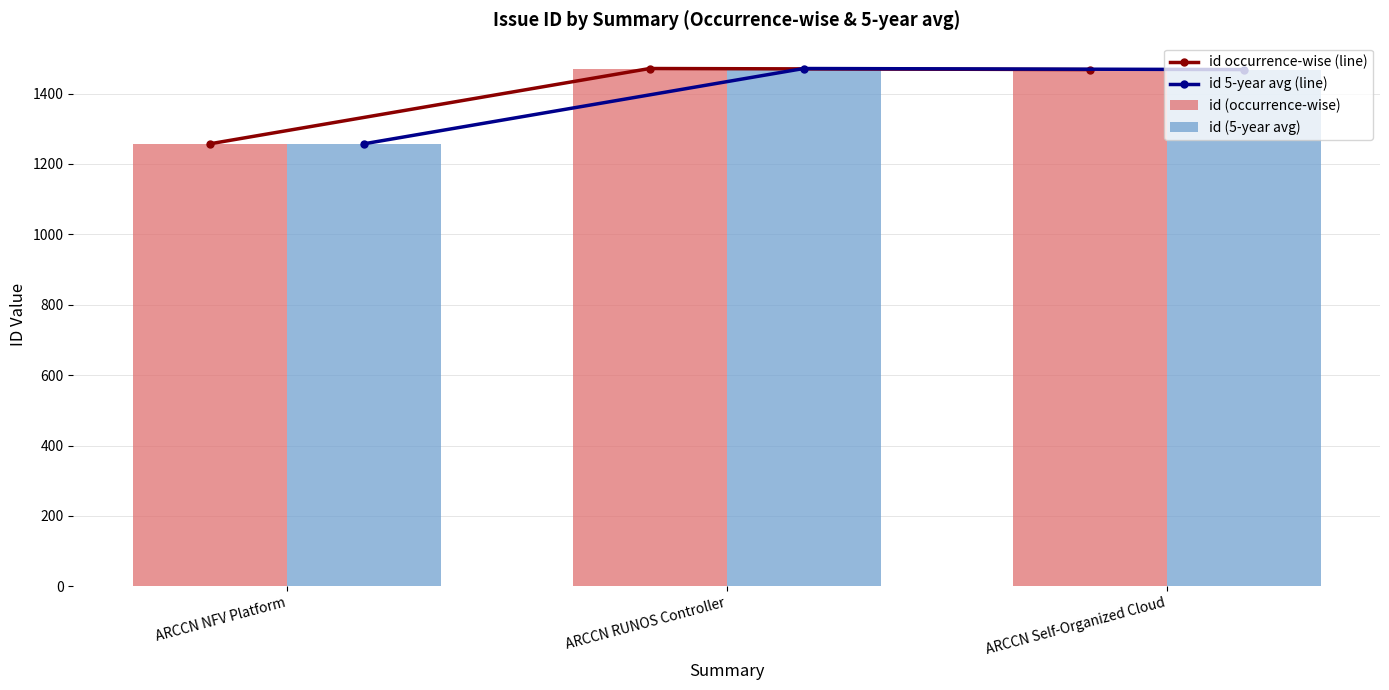

What is the label of the 3rd bar from the right?

ARCCN NFV Platform